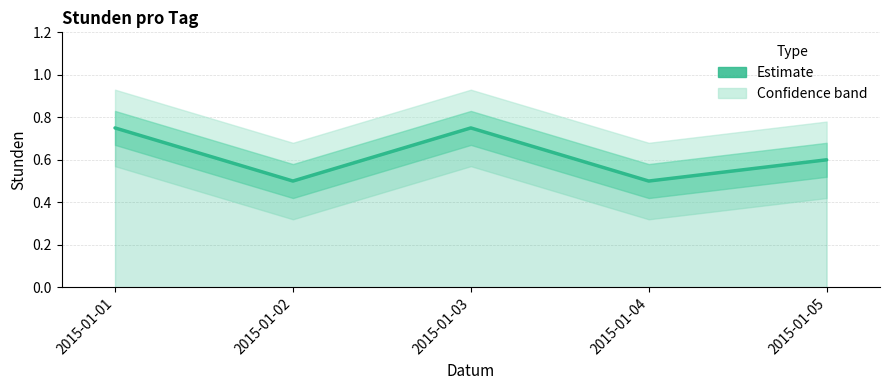

What is the difference between the values at 2015-01-03 and 2015-01-02?

0.2